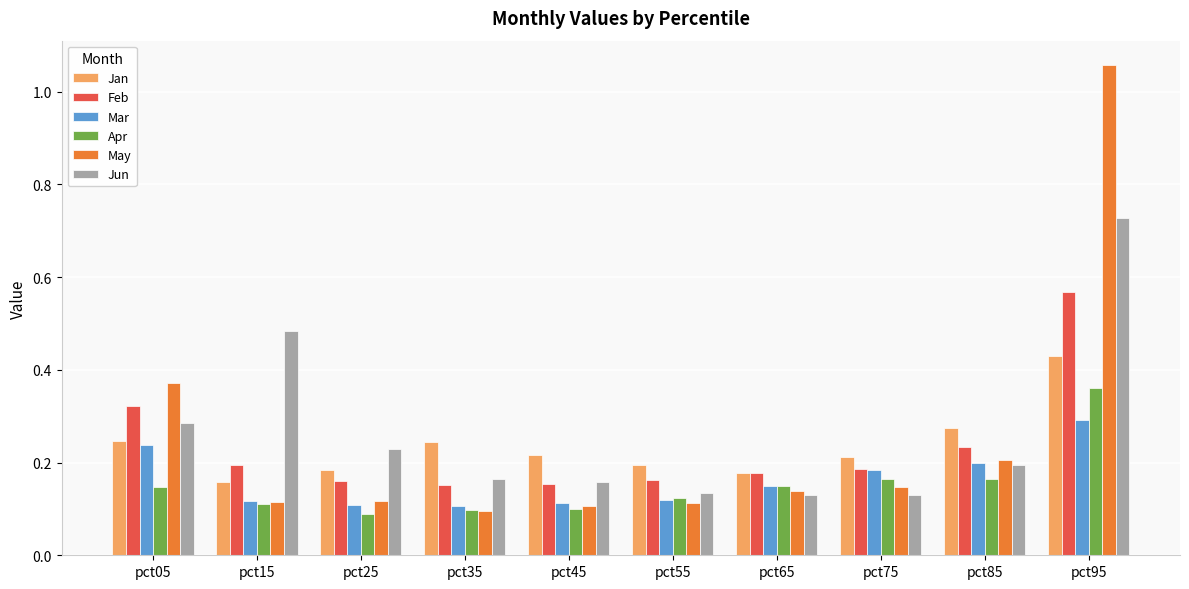

What is the sum of all May values?

2.5